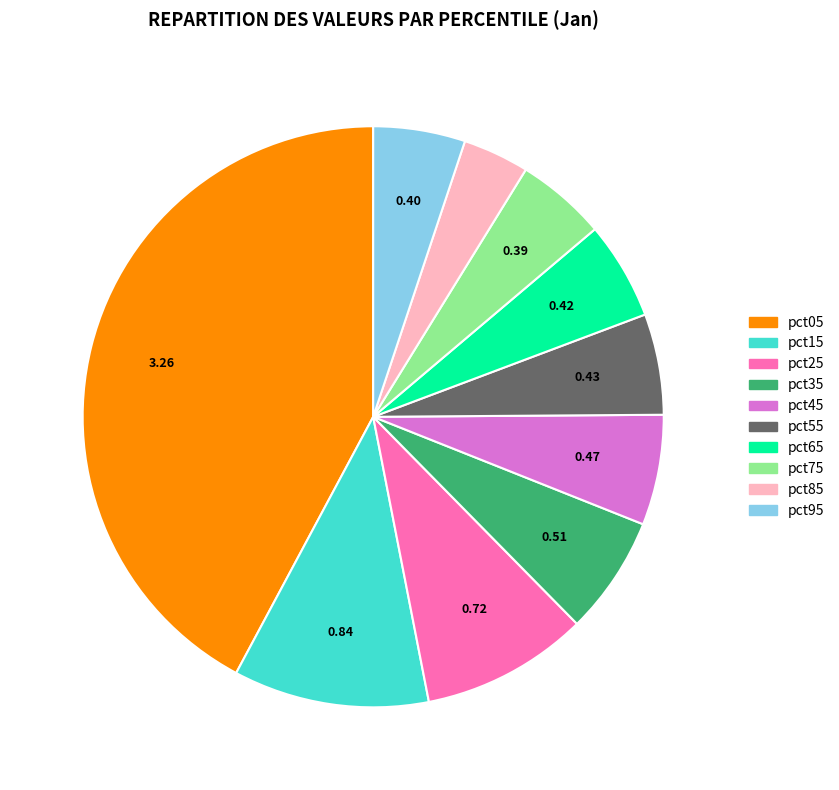

Does pct65 account for over 50% of the chart?

No